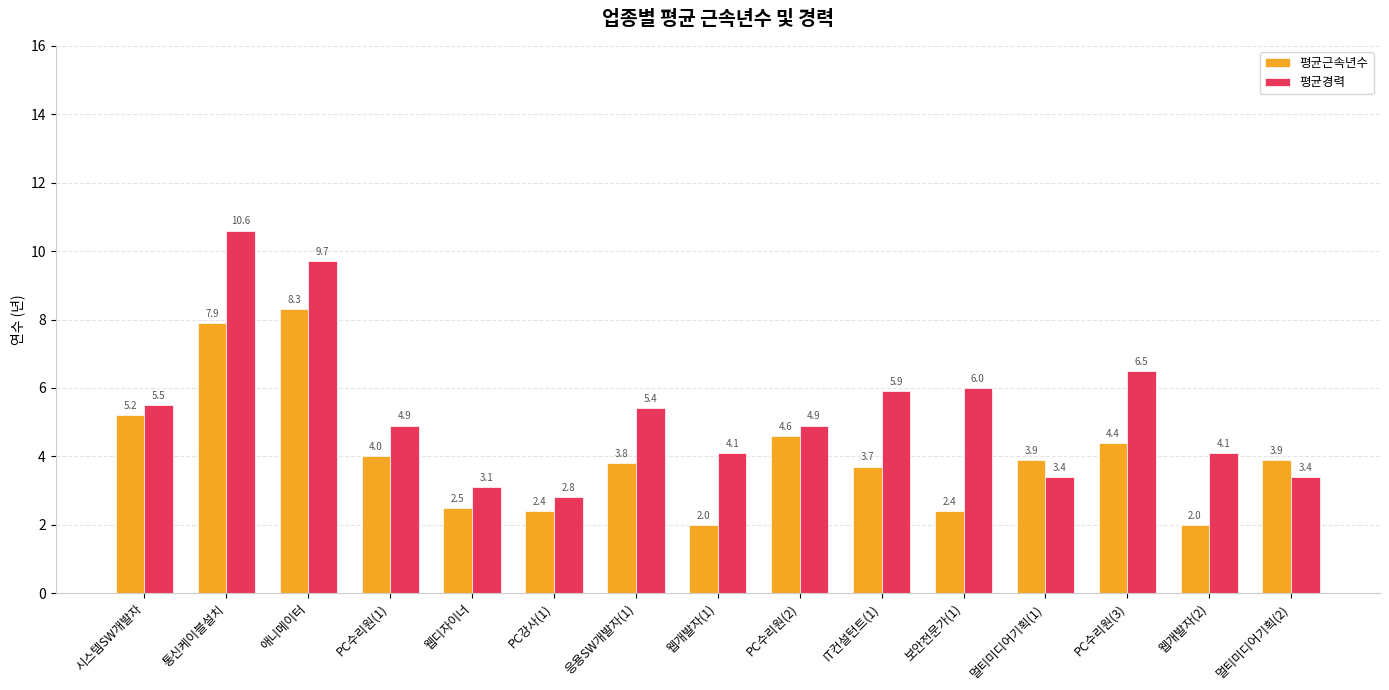

What is the label of the 10th bar from the left?

IT컨설턴트(1)